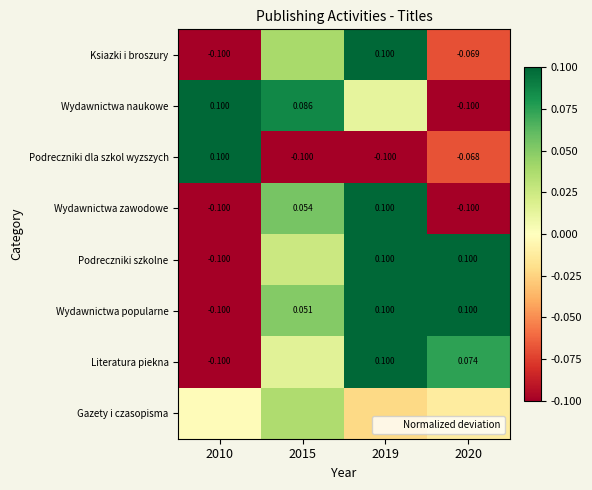

What is the maximum value shown in the chart?

0.1